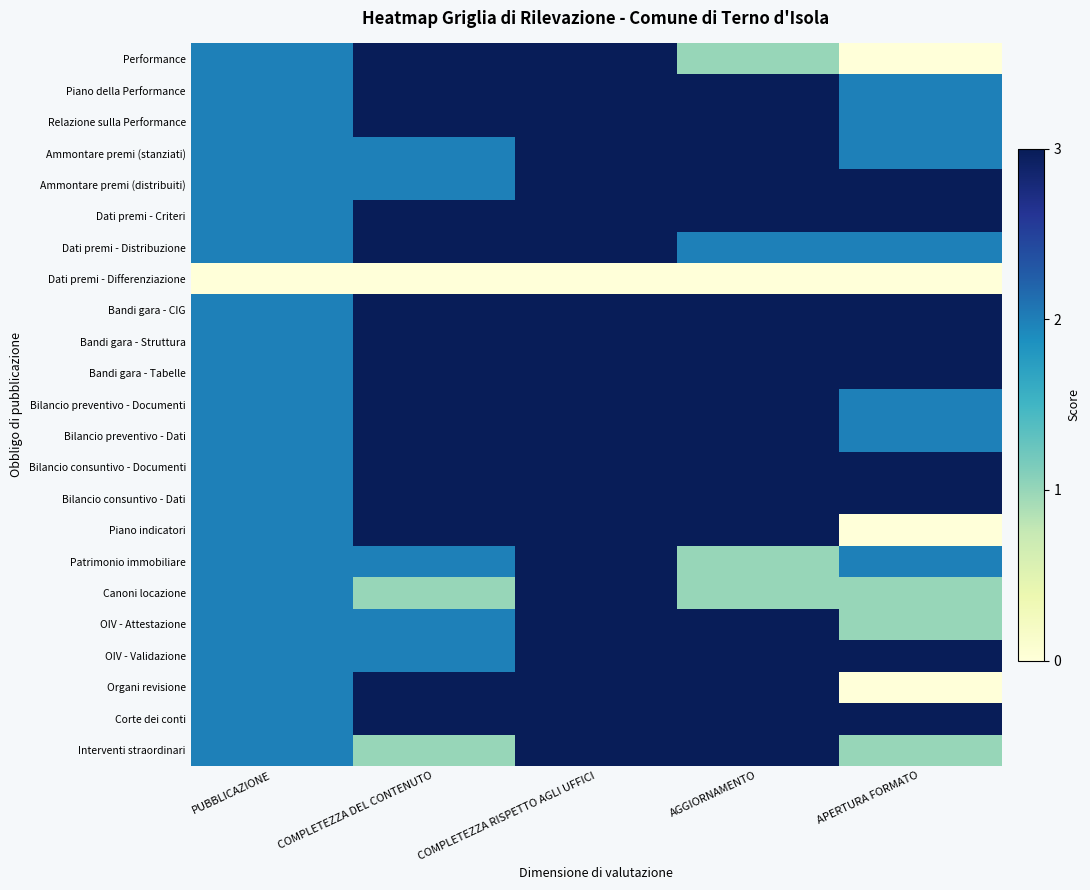

Reading right to left, list all the values displayed in this chart.

Performance: APERTURA FORMATO=0	AGGIORNAMENTO=1	COMPLETEZZA RISPETTO AGLI UFFICI=3	COMPLETEZZA DEL CONTENUTO=3	PUBBLICAZIONE=2
Piano della Performance: APERTURA FORMATO=2	AGGIORNAMENTO=3	COMPLETEZZA RISPETTO AGLI UFFICI=3	COMPLETEZZA DEL CONTENUTO=3	PUBBLICAZIONE=2
Relazione sulla Performance: APERTURA FORMATO=2	AGGIORNAMENTO=3	COMPLETEZZA RISPETTO AGLI UFFICI=3	COMPLETEZZA DEL CONTENUTO=3	PUBBLICAZIONE=2
Ammontare premi (stanziati): APERTURA FORMATO=2	AGGIORNAMENTO=3	COMPLETEZZA RISPETTO AGLI UFFICI=3	COMPLETEZZA DEL CONTENUTO=2	PUBBLICAZIONE=2
Ammontare premi (distribuiti): APERTURA FORMATO=3	AGGIORNAMENTO=3	COMPLETEZZA RISPETTO AGLI UFFICI=3	COMPLETEZZA DEL CONTENUTO=2	PUBBLICAZIONE=2
Dati premi - Criteri: APERTURA FORMATO=3	AGGIORNAMENTO=3	COMPLETEZZA RISPETTO AGLI UFFICI=3	COMPLETEZZA DEL CONTENUTO=3	PUBBLICAZIONE=2
Dati premi - Distribuzione: APERTURA FORMATO=2	AGGIORNAMENTO=2	COMPLETEZZA RISPETTO AGLI UFFICI=3	COMPLETEZZA DEL CONTENUTO=3	PUBBLICAZIONE=2
Dati premi - Differenziazione: APERTURA FORMATO=0	AGGIORNAMENTO=0	COMPLETEZZA RISPETTO AGLI UFFICI=0	COMPLETEZZA DEL CONTENUTO=0	PUBBLICAZIONE=0
Bandi gara - CIG: APERTURA FORMATO=3	AGGIORNAMENTO=3	COMPLETEZZA RISPETTO AGLI UFFICI=3	COMPLETEZZA DEL CONTENUTO=3	PUBBLICAZIONE=2
Bandi gara - Struttura: APERTURA FORMATO=3	AGGIORNAMENTO=3	COMPLETEZZA RISPETTO AGLI UFFICI=3	COMPLETEZZA DEL CONTENUTO=3	PUBBLICAZIONE=2
Bandi gara - Tabelle: APERTURA FORMATO=3	AGGIORNAMENTO=3	COMPLETEZZA RISPETTO AGLI UFFICI=3	COMPLETEZZA DEL CONTENUTO=3	PUBBLICAZIONE=2
Bilancio preventivo - Documenti: APERTURA FORMATO=2	AGGIORNAMENTO=3	COMPLETEZZA RISPETTO AGLI UFFICI=3	COMPLETEZZA DEL CONTENUTO=3	PUBBLICAZIONE=2
Bilancio preventivo - Dati: APERTURA FORMATO=2	AGGIORNAMENTO=3	COMPLETEZZA RISPETTO AGLI UFFICI=3	COMPLETEZZA DEL CONTENUTO=3	PUBBLICAZIONE=2
Bilancio consuntivo - Documenti: APERTURA FORMATO=3	AGGIORNAMENTO=3	COMPLETEZZA RISPETTO AGLI UFFICI=3	COMPLETEZZA DEL CONTENUTO=3	PUBBLICAZIONE=2
Bilancio consuntivo - Dati: APERTURA FORMATO=3	AGGIORNAMENTO=3	COMPLETEZZA RISPETTO AGLI UFFICI=3	COMPLETEZZA DEL CONTENUTO=3	PUBBLICAZIONE=2
Piano indicatori: APERTURA FORMATO=0	AGGIORNAMENTO=3	COMPLETEZZA RISPETTO AGLI UFFICI=3	COMPLETEZZA DEL CONTENUTO=3	PUBBLICAZIONE=2
Patrimonio immobiliare: APERTURA FORMATO=2	AGGIORNAMENTO=1	COMPLETEZZA RISPETTO AGLI UFFICI=3	COMPLETEZZA DEL CONTENUTO=2	PUBBLICAZIONE=2
Canoni locazione: APERTURA FORMATO=1	AGGIORNAMENTO=1	COMPLETEZZA RISPETTO AGLI UFFICI=3	COMPLETEZZA DEL CONTENUTO=1	PUBBLICAZIONE=2
OIV - Attestazione: APERTURA FORMATO=1	AGGIORNAMENTO=3	COMPLETEZZA RISPETTO AGLI UFFICI=3	COMPLETEZZA DEL CONTENUTO=2	PUBBLICAZIONE=2
OIV - Validazione: APERTURA FORMATO=3	AGGIORNAMENTO=3	COMPLETEZZA RISPETTO AGLI UFFICI=3	COMPLETEZZA DEL CONTENUTO=2	PUBBLICAZIONE=2
Organi revisione: APERTURA FORMATO=0	AGGIORNAMENTO=3	COMPLETEZZA RISPETTO AGLI UFFICI=3	COMPLETEZZA DEL CONTENUTO=3	PUBBLICAZIONE=2
Corte dei conti: APERTURA FORMATO=3	AGGIORNAMENTO=3	COMPLETEZZA RISPETTO AGLI UFFICI=3	COMPLETEZZA DEL CONTENUTO=3	PUBBLICAZIONE=2
Interventi straordinari: APERTURA FORMATO=1	AGGIORNAMENTO=3	COMPLETEZZA RISPETTO AGLI UFFICI=3	COMPLETEZZA DEL CONTENUTO=1	PUBBLICAZIONE=2